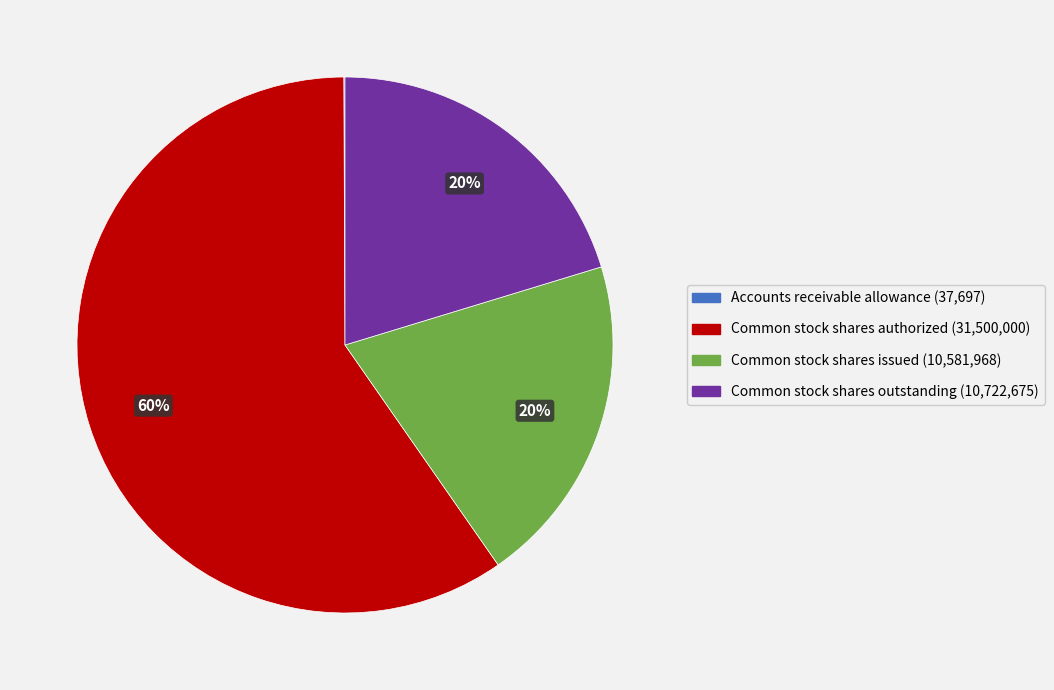

Do Common stock shares outstanding and Common stock shares issued together represent more than half of the pie?

No